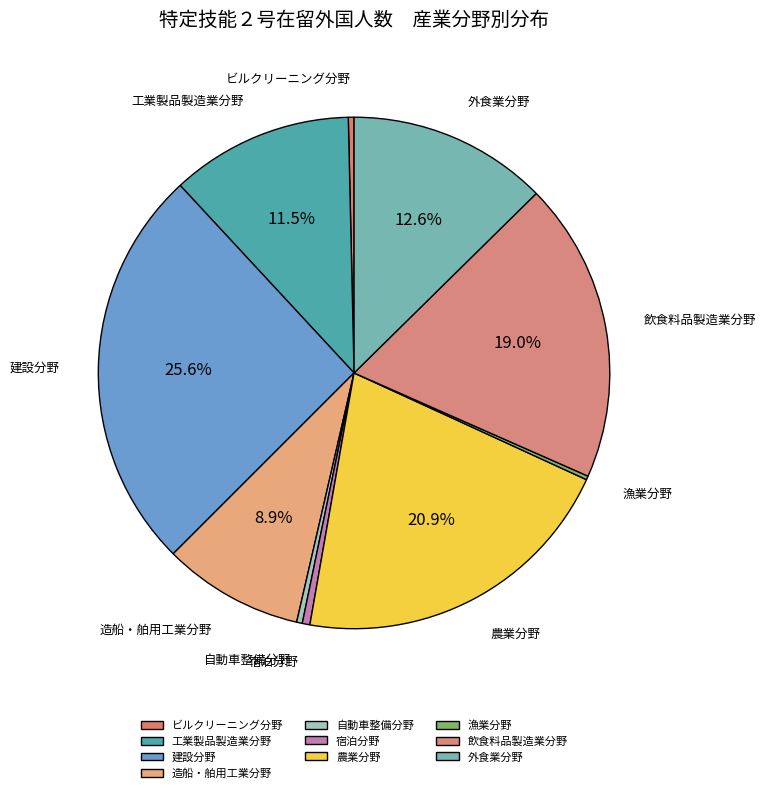

Does any single category account for the majority?

No